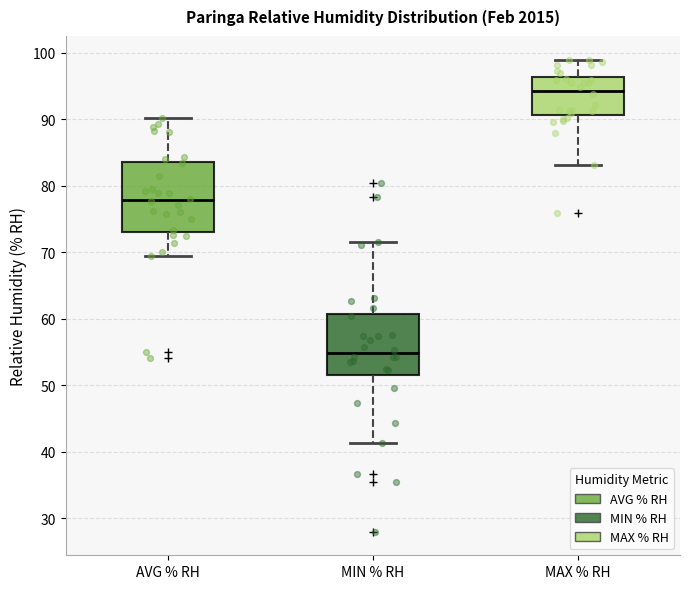

Where does the median line of the box for MIN % RH sit on the y-axis? The values are not printed on the chart, so give them approximately, as read against the axis.

55